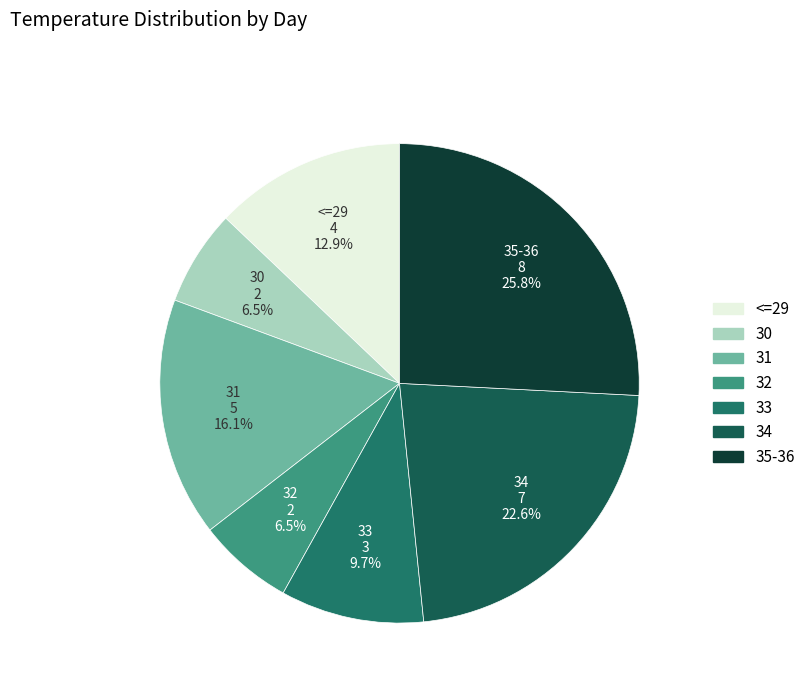

Count the number of slices in the pie.

7